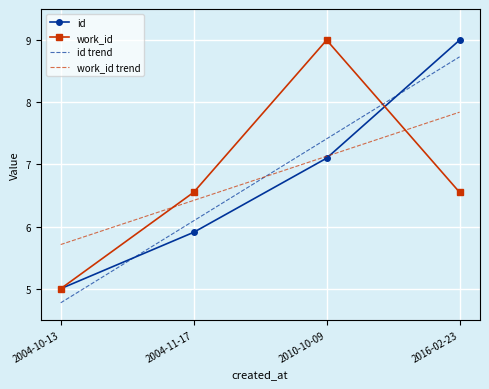

How many categories are shown in the chart?

4